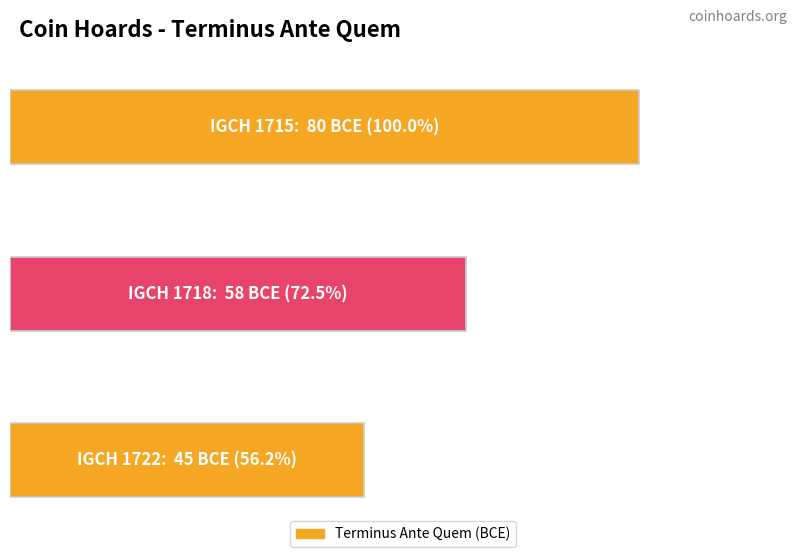

What is the greatest value displayed?

-45